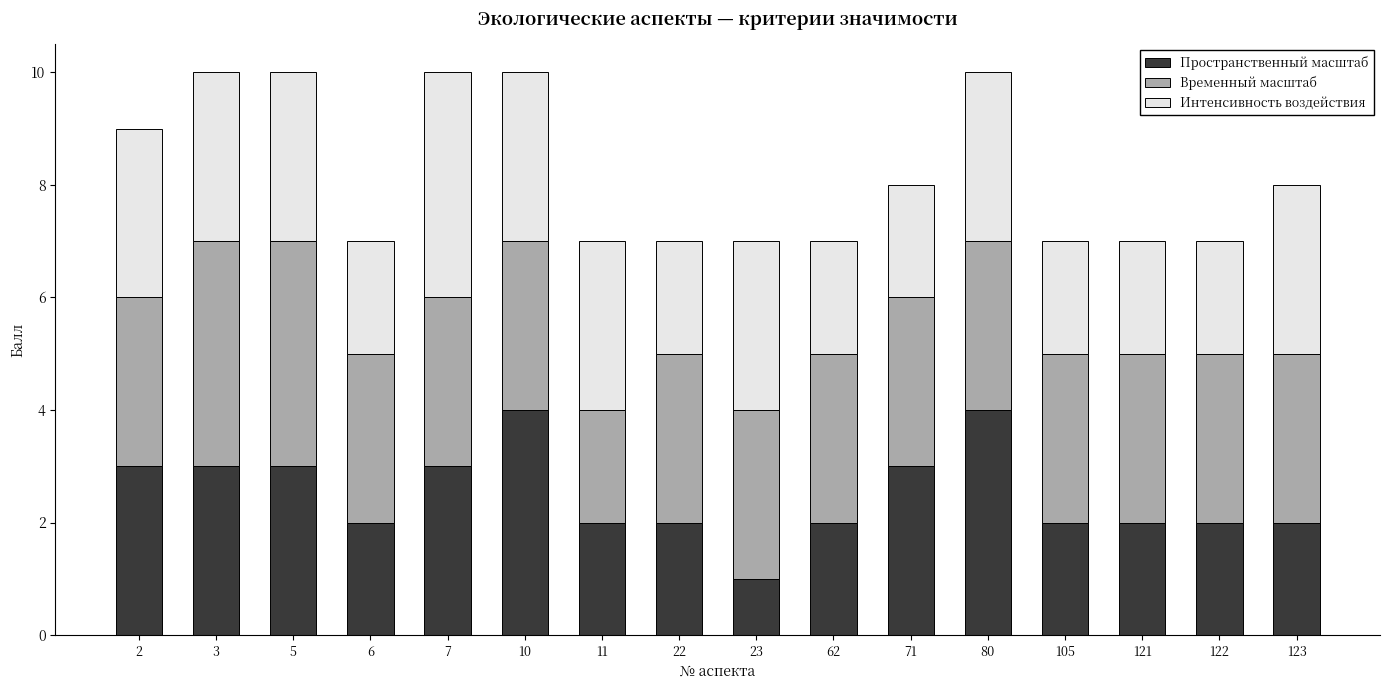

What is the total value across all series at 5?

10